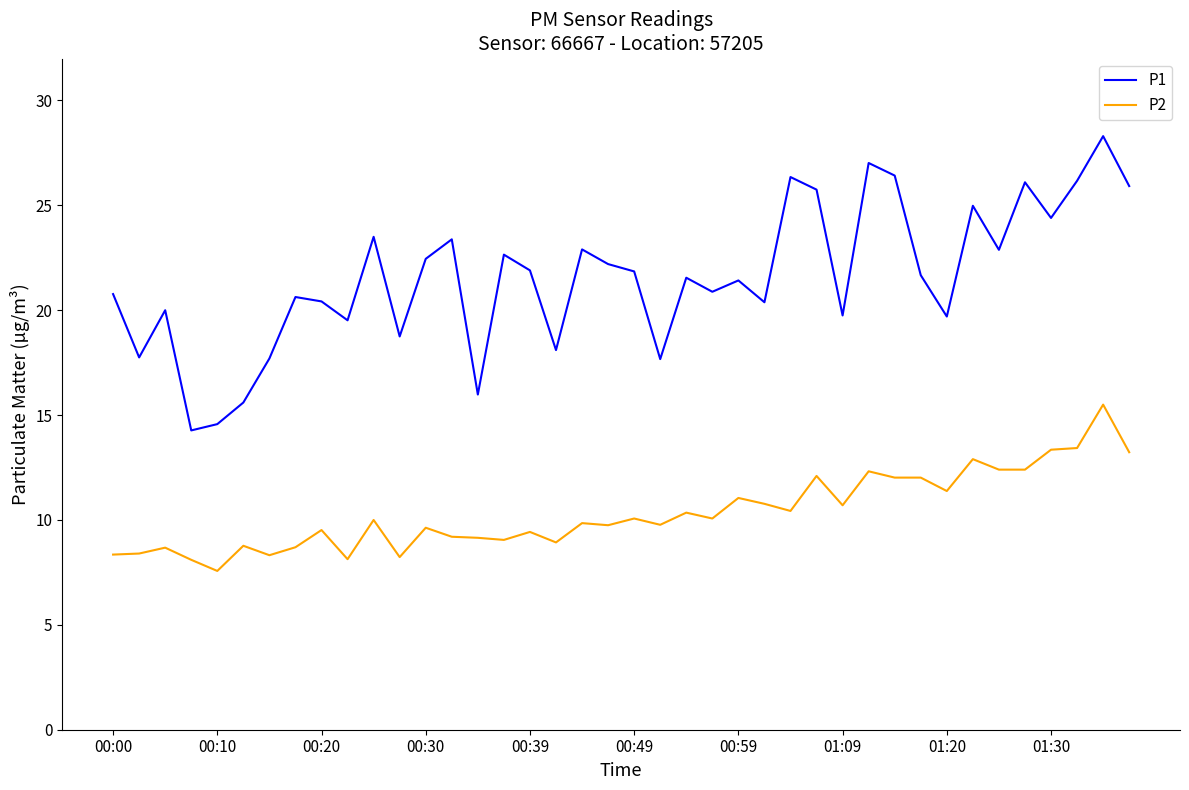

What is the greatest value displayed?

28.3